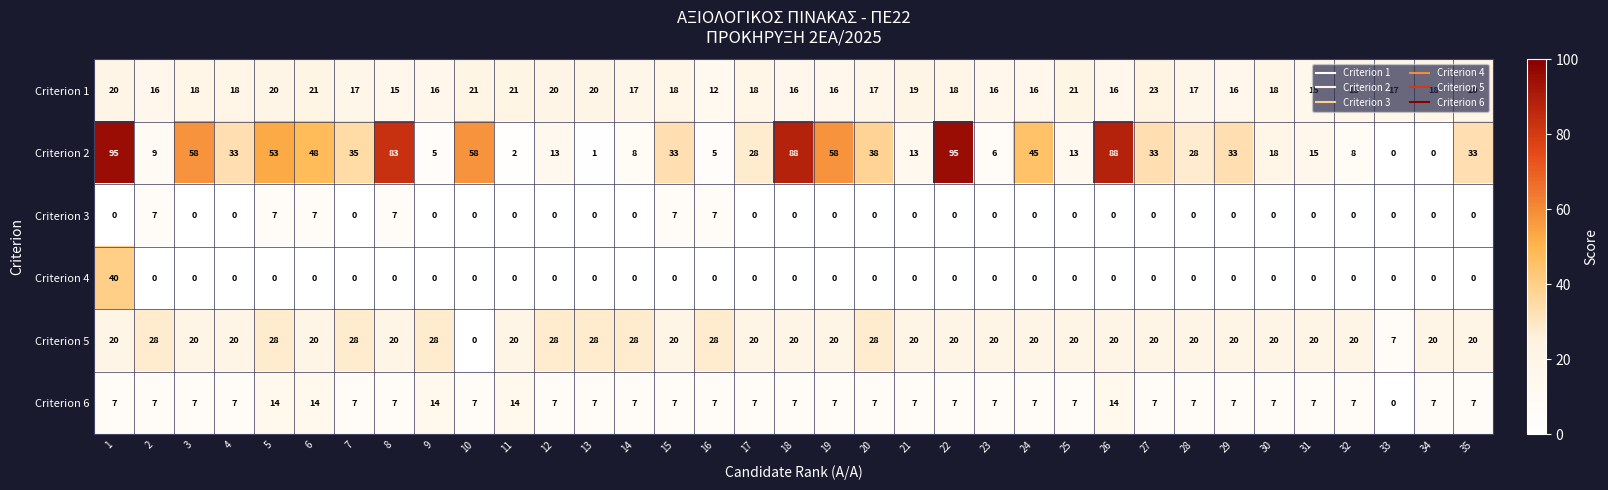

What is the sum of all Criterion 3 values?

42